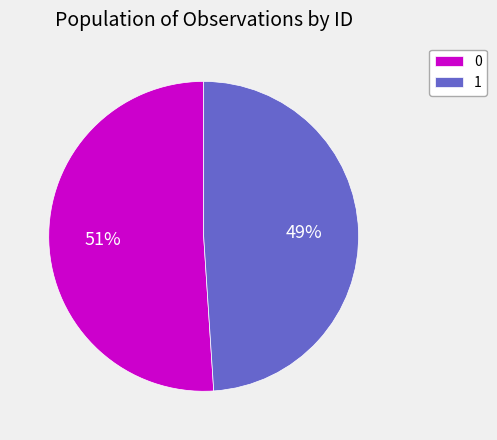

To the nearest percent, what percentage of the pie is 0?

51%